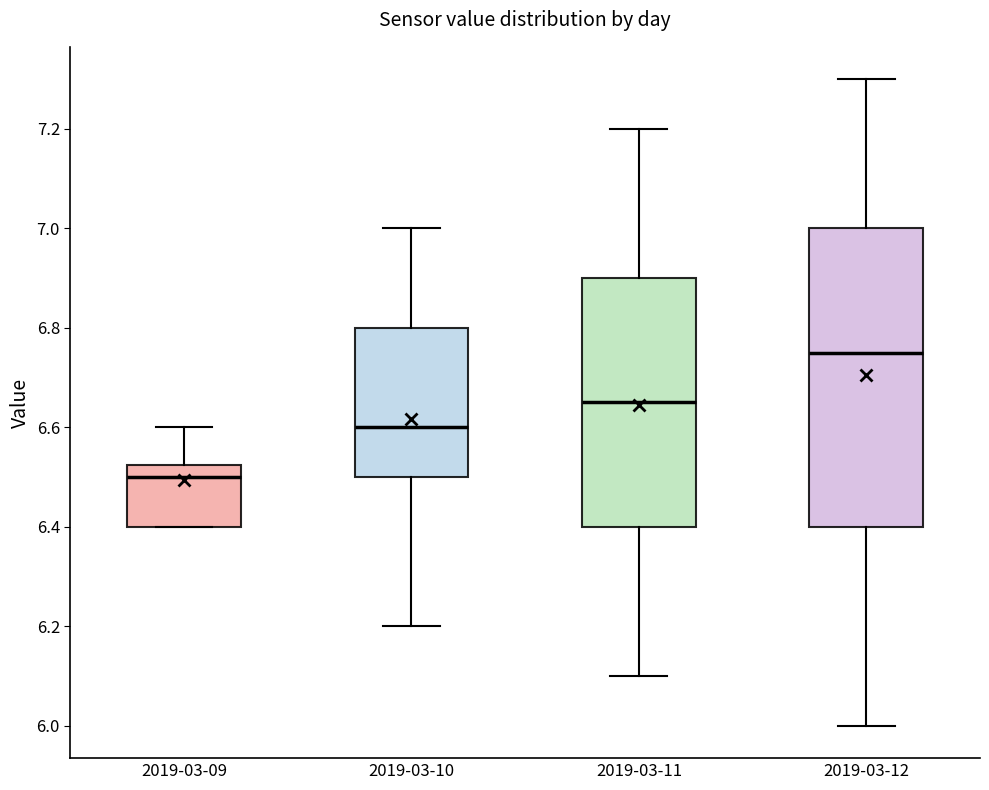

Comparing the boxes themselves (not the whiskers), which one is the tallest?

2019-03-12